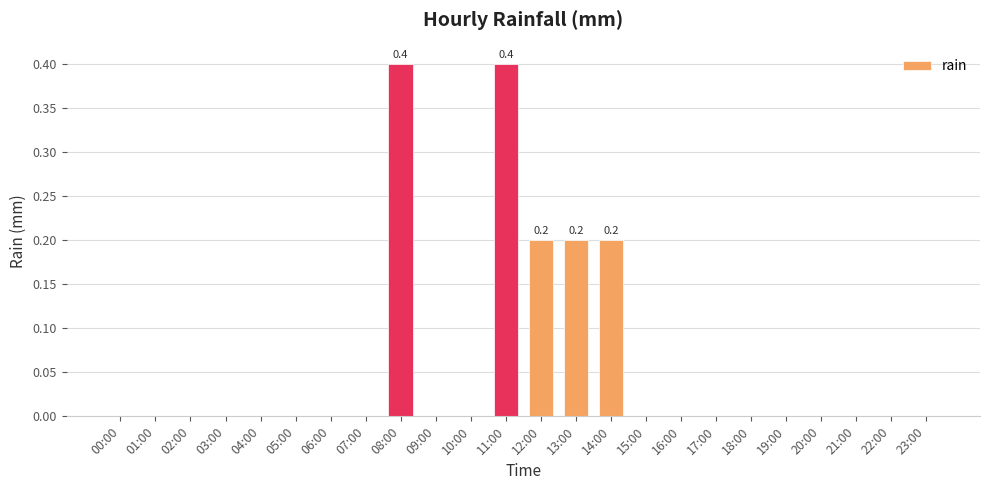

Reading left to right, transcribe all the data shown in this chart.

00:00=0.0	01:00=0.0	02:00=0.0	03:00=0.0	04:00=0.0	05:00=0.0	06:00=0.0	07:00=0.0	08:00=0.4	09:00=0.0	10:00=0.0	11:00=0.4	12:00=0.2	13:00=0.2	14:00=0.2	15:00=0.0	16:00=0.0	17:00=0.0	18:00=0.0	19:00=0.0	20:00=0.0	21:00=0.0	22:00=0.0	23:00=0.0